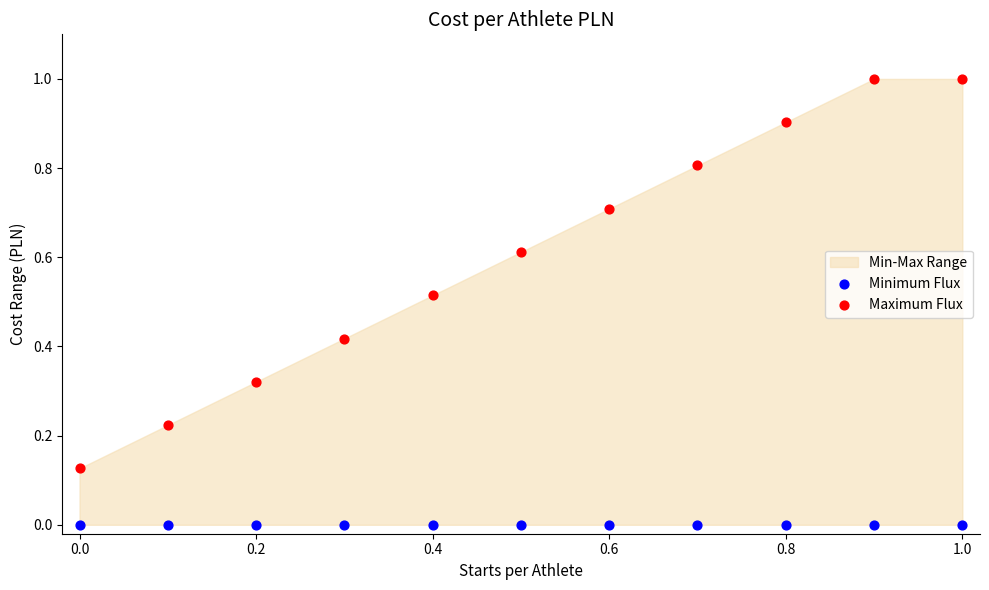

Which series contains the lowest Y value?

Minimum Flux